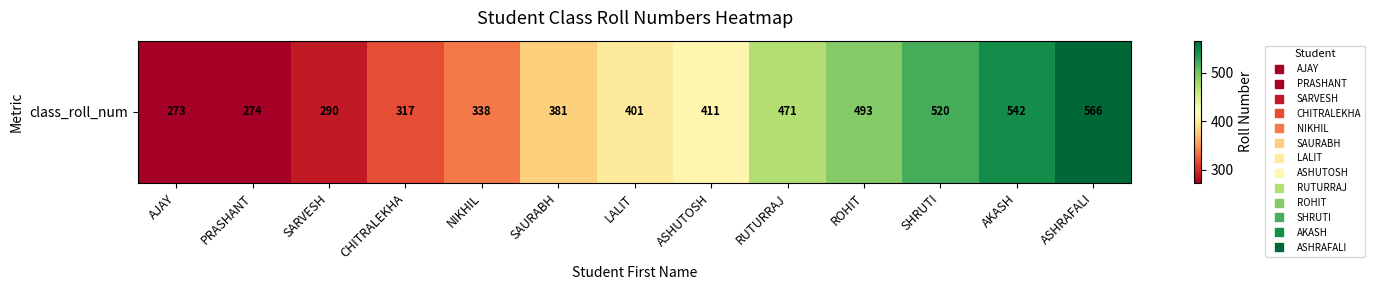

Rank the categories by value from highest to lowest.

ASHRAFALI, AKASH, SHRUTI, ROHIT, RUTURRAJ, ASHUTOSH, LALIT, SAURABH, NIKHIL, CHITRALEKHA, SARVESH, PRASHANT, AJAY